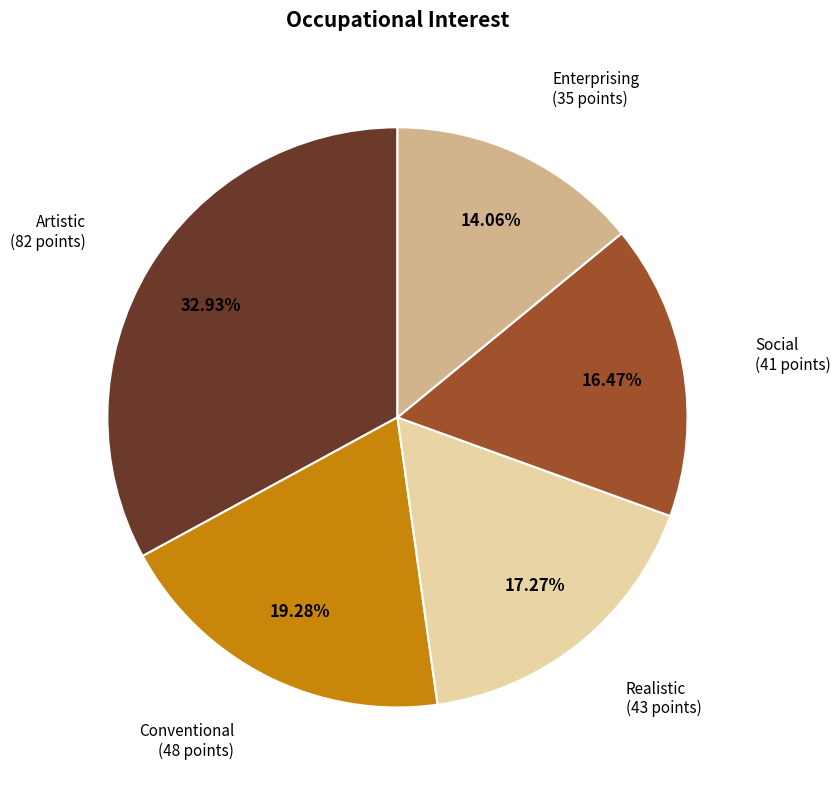

Is there any slice that represents more than half of the pie?

No